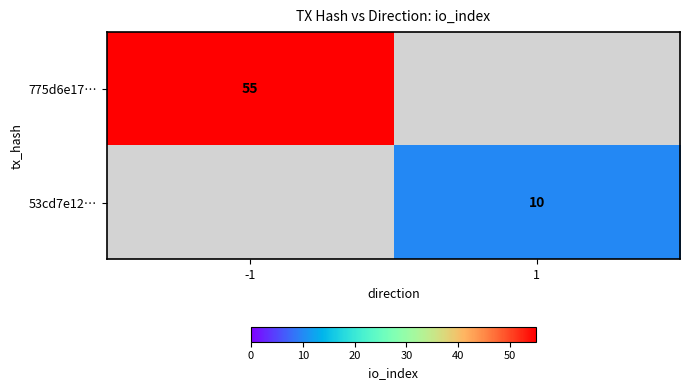

True or false: 53cd7e12… has a value of 13 at 1.

False